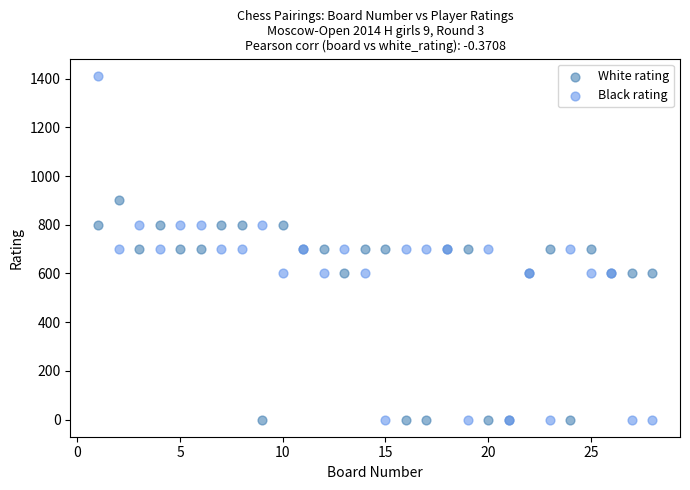

Which series reaches the maximum Y coordinate?

Black rating